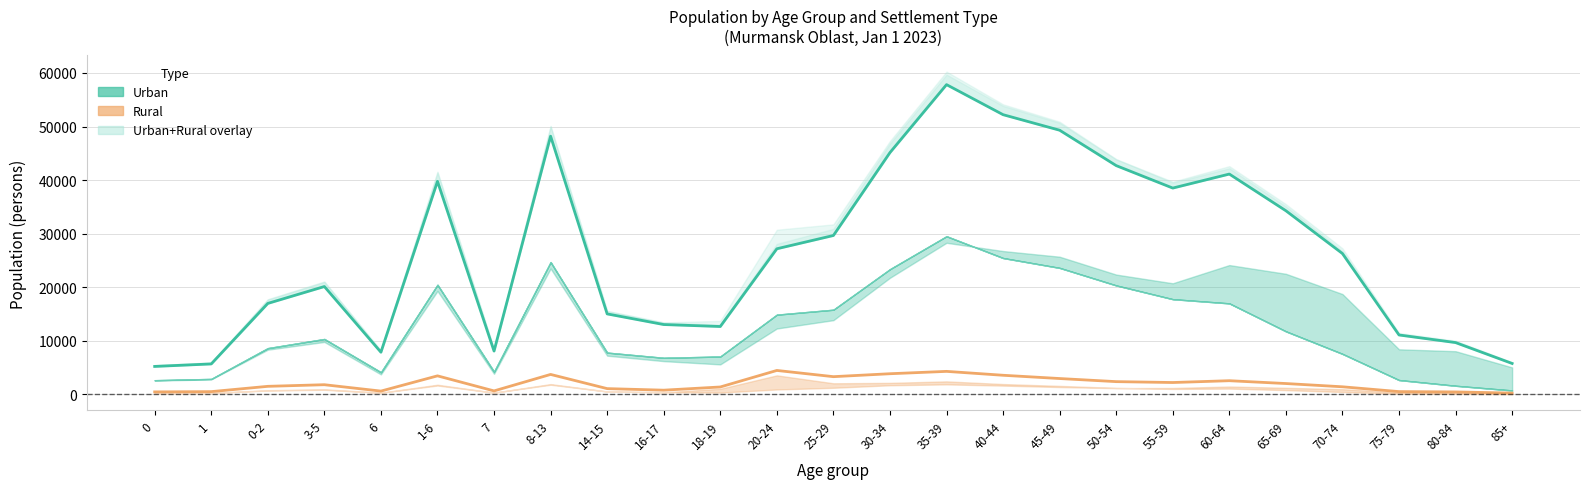

Which series changed the most between 45-49 and 50-54?

Urban total